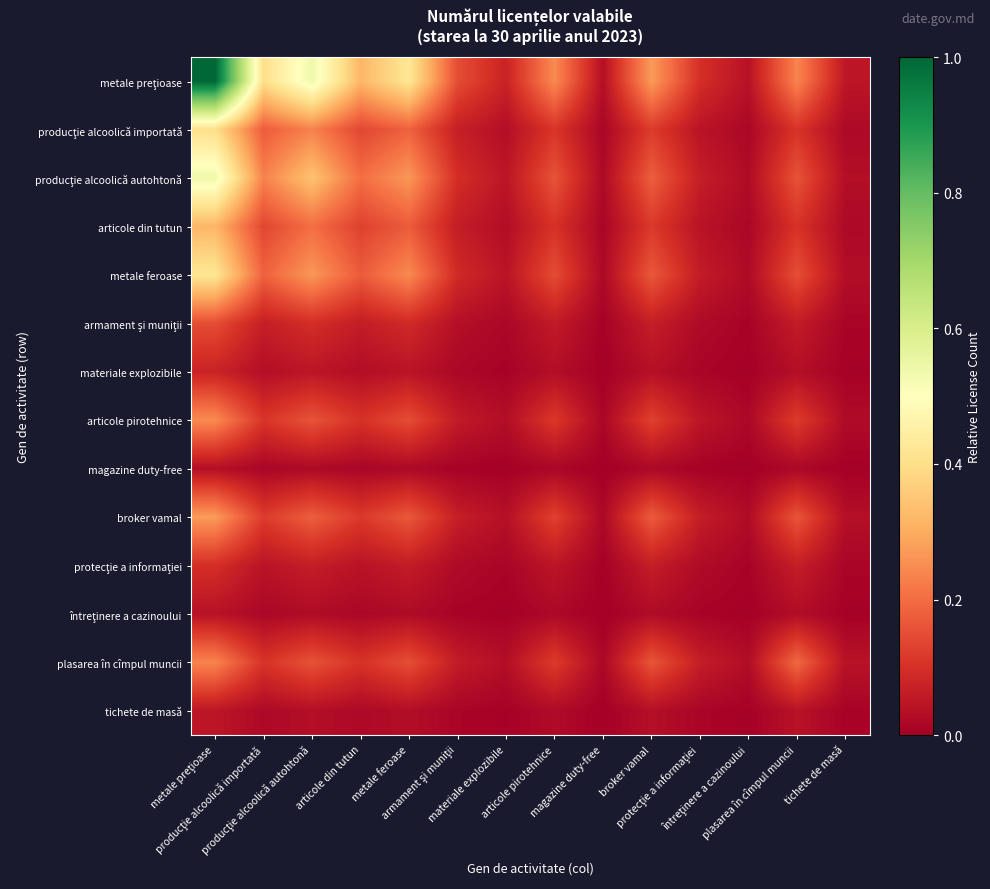

Which label corresponds to the largest value in the chart?

metale preţioase